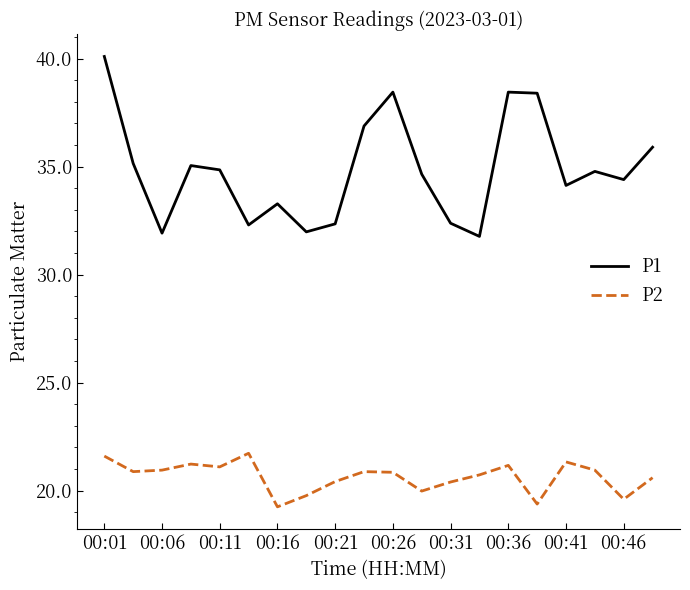

List the series in order of their peak value, lowest first.

P2, P1